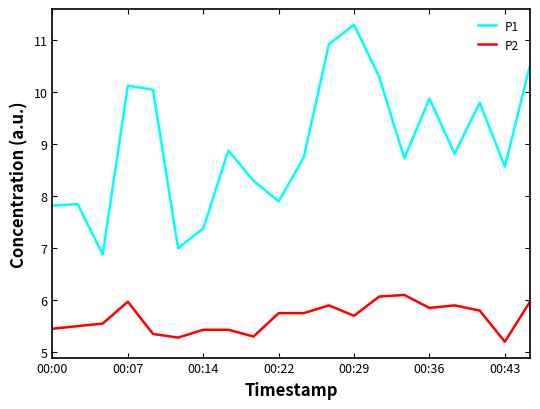

Which series has the widest spread of values?

P1